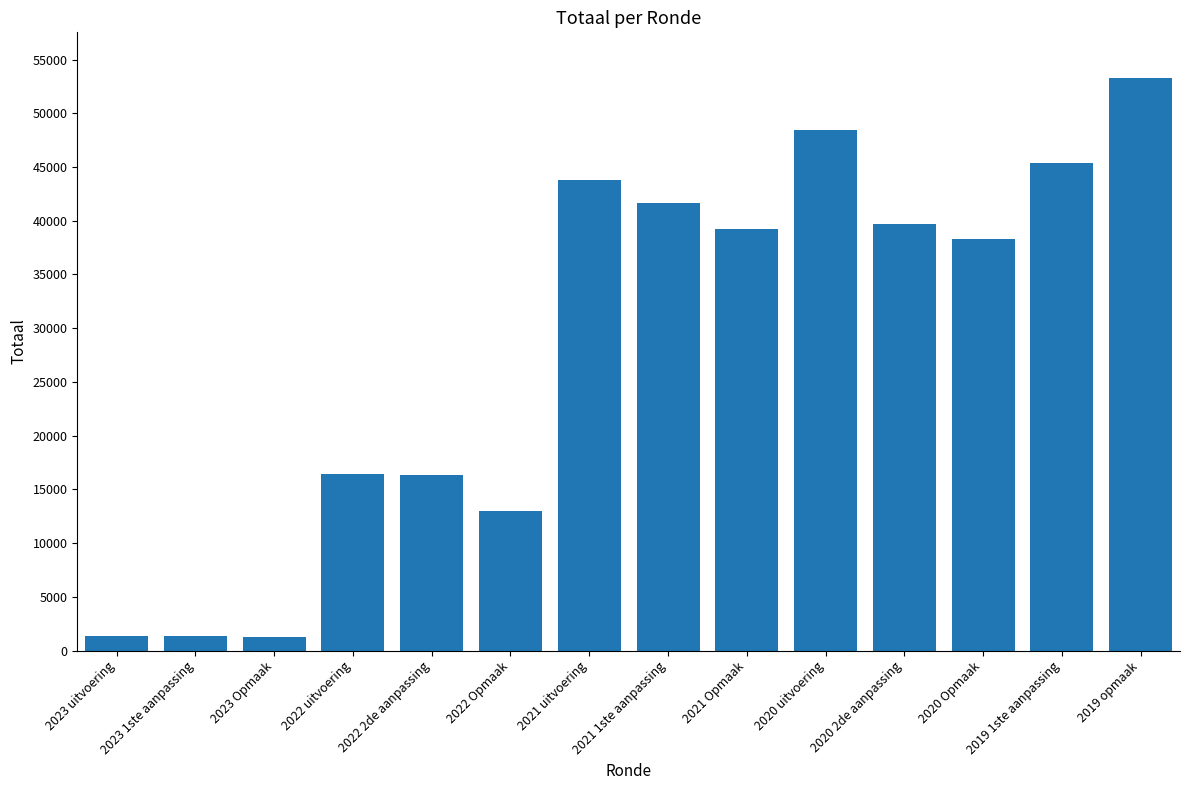

What is the change in value from 2023 Opmaak to 2019 1ste aanpassing?

+44039